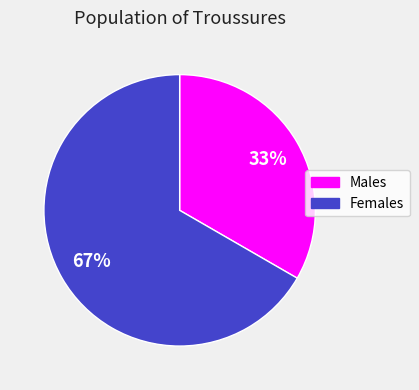

To the nearest percent, what is the average slice percentage?

50%